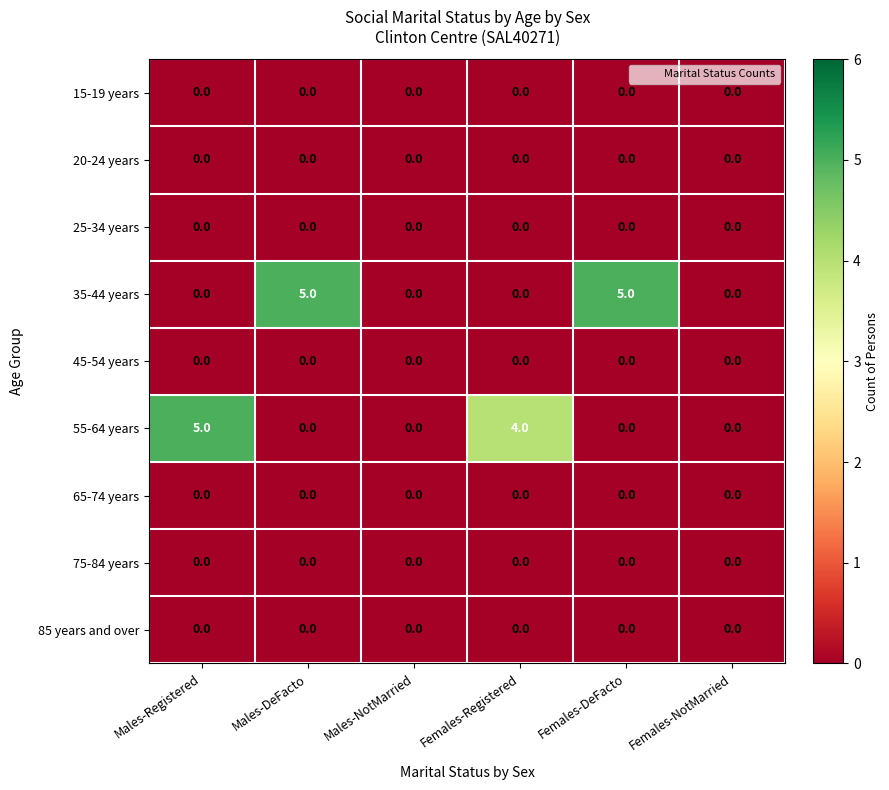

What is the highest value of the 55-64 years series?

5